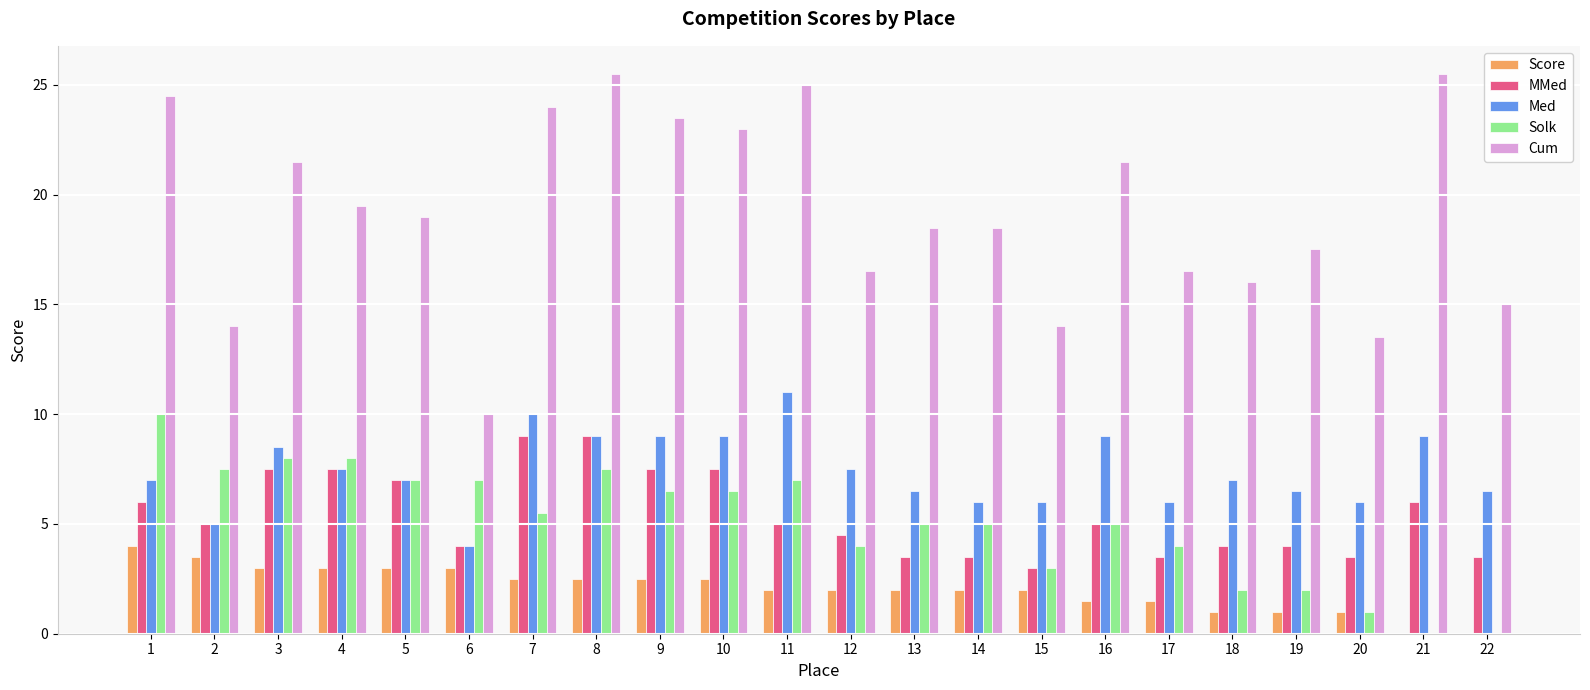

Is it true that MMed equals 2.1 at 18?

False